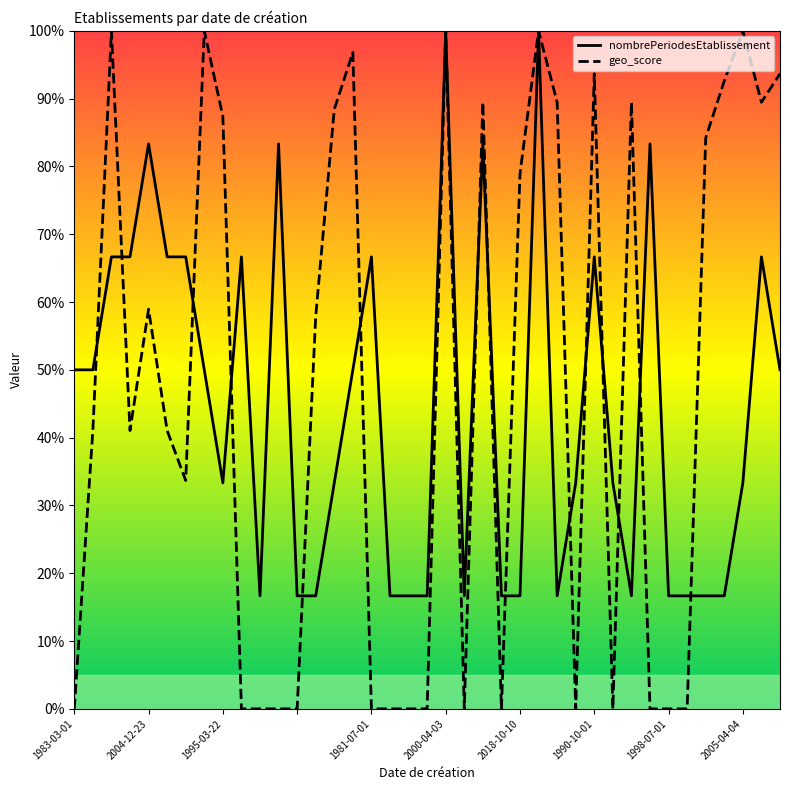

Reading left to right, what are all the values shown in this chart?

nombrePeriodesEtablissement: 0.5	0.5	0.7	0.7	0.8	0.7	0.7	0.5	0.3	0.7	0.2	0.8	0.2	0.2	0.3	0.5	0.7	0.2	0.2	0.2	1.0	0.2	0.8	0.2	0.2	1.0	0.2	0.3	0.7	0.3	0.2	0.8	0.2	0.2	0.2	0.2	0.3	0.7	0.5
geo_score: 0.0	0.4	1.0	0.4	0.6	0.4	0.3	1.0	0.9	0.0	0.0	0.0	0.0	0.6	0.9	1.0	0.0	0.0	0.0	0.0	1.0	0.0	0.9	0.0	0.8	1.0	0.9	0.0	0.9	0.0	0.9	0.0	0.0	0.0	0.8	0.9	1.0	0.9	0.9